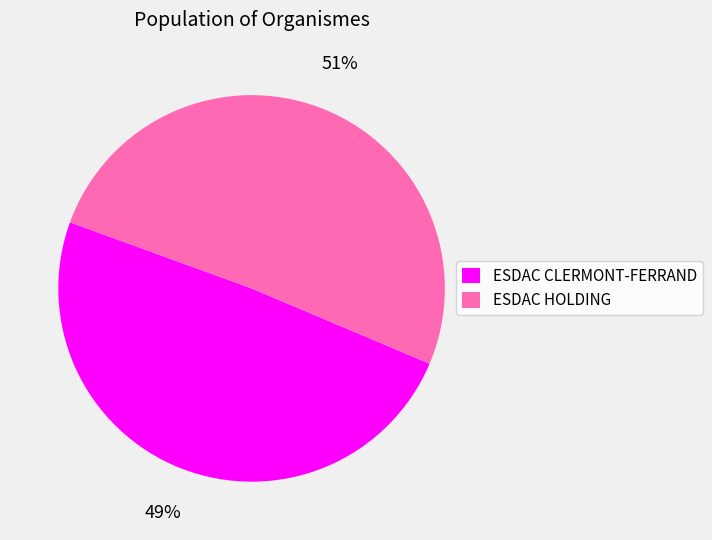

To the nearest percent, what is the difference between the ESDAC CLERMONT-FERRAND and ESDAC HOLDING slice percentages?

2%